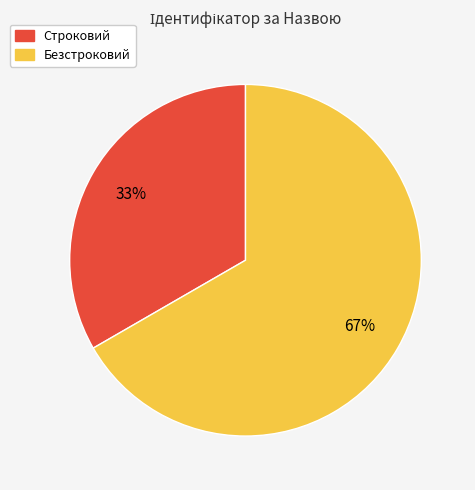

Do Строковий and Безстроковий together represent more than half of the pie?

Yes